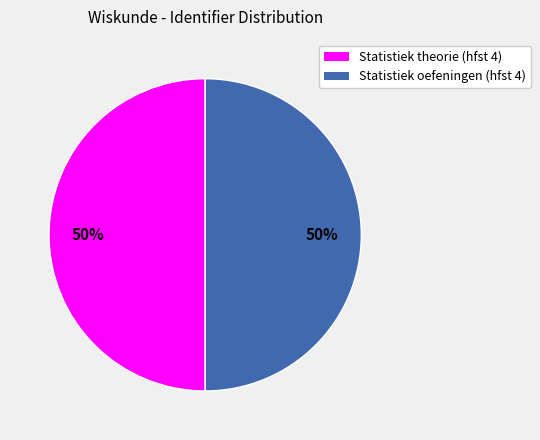

To the nearest percent, what portion does Statistiek oefeningen (hfst 4) represent?

50%